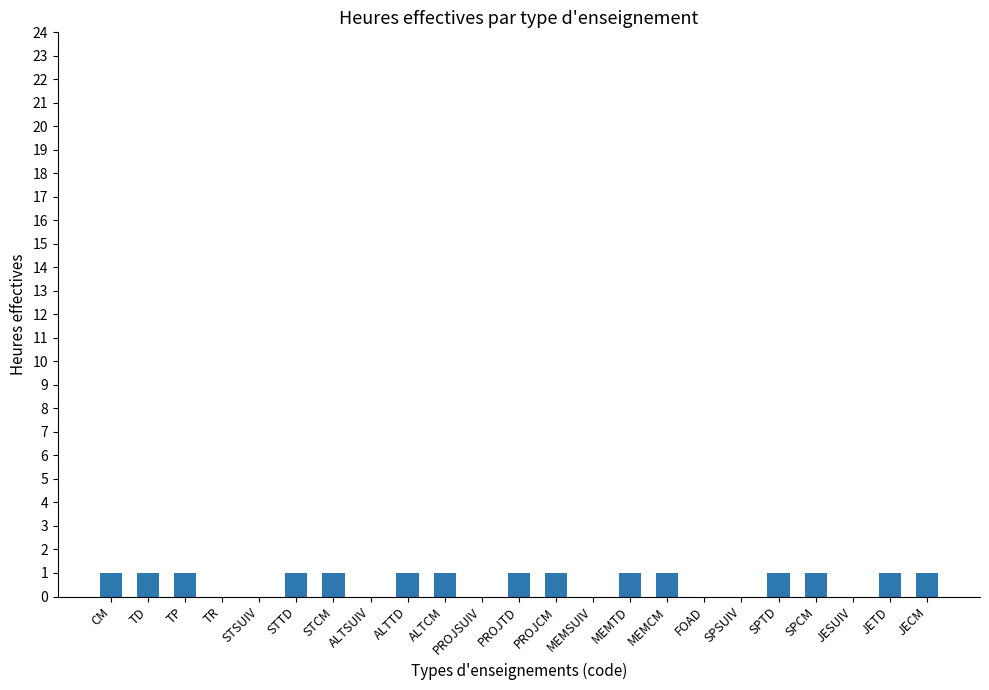

How many data points does each series have?

23